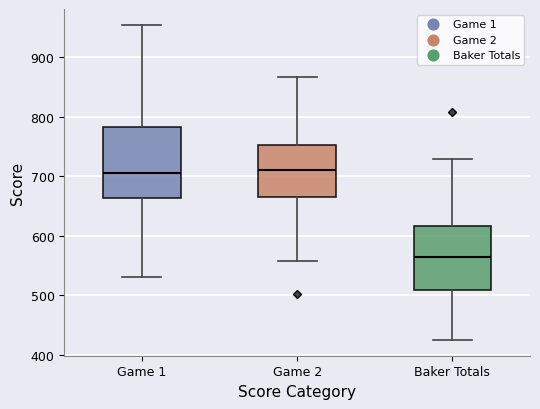

Comparing the boxes themselves (not the whiskers), which one is the tallest?

Game 1